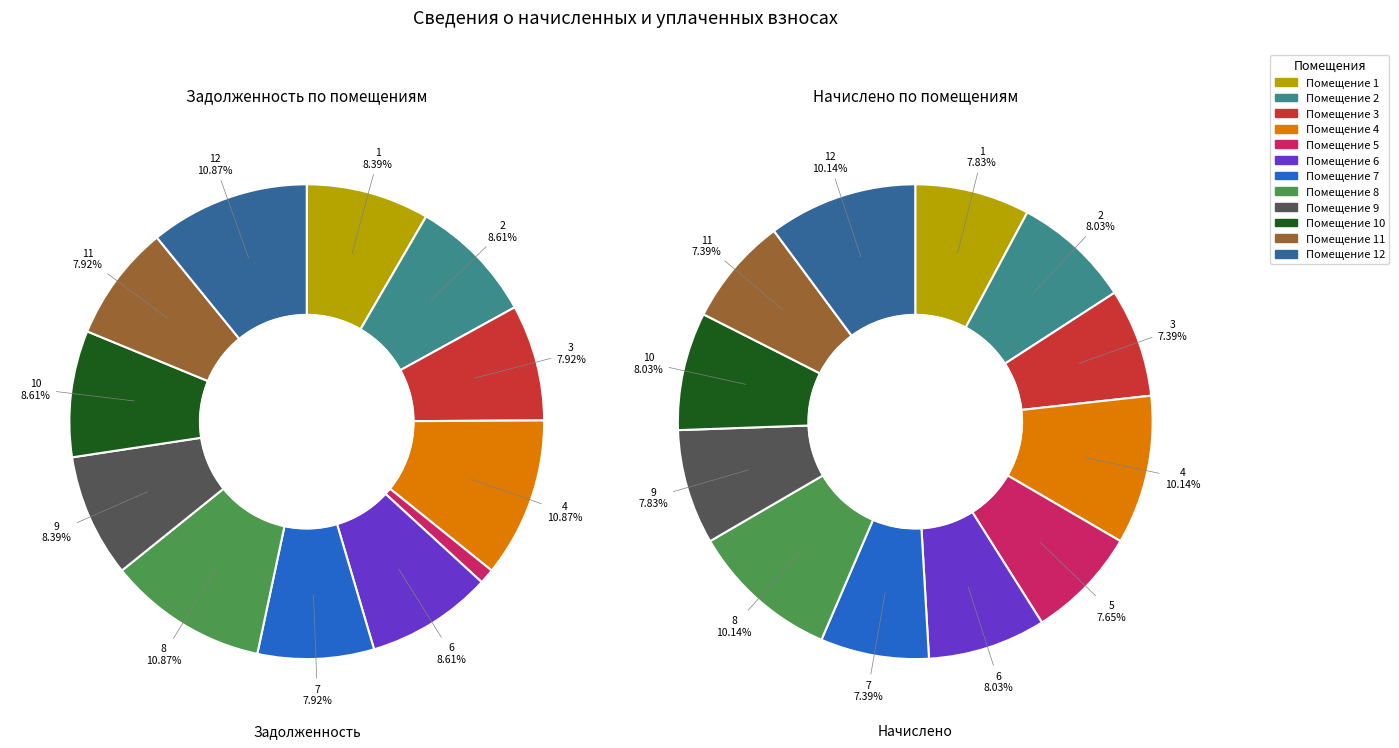

Rank the categories by уплачено value from highest to lowest.

5, 1, 2, 3, 4, 6, 7, 8, 9, 10, 11, 12